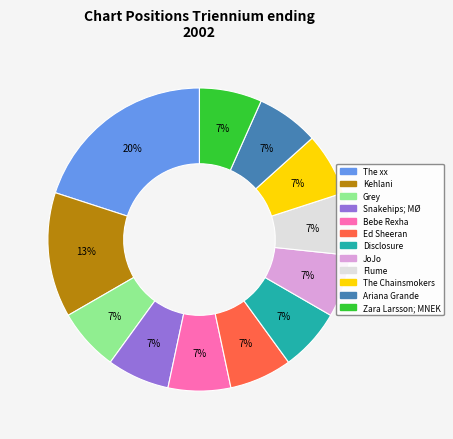

To the nearest percent, what is the average slice percentage?

8%